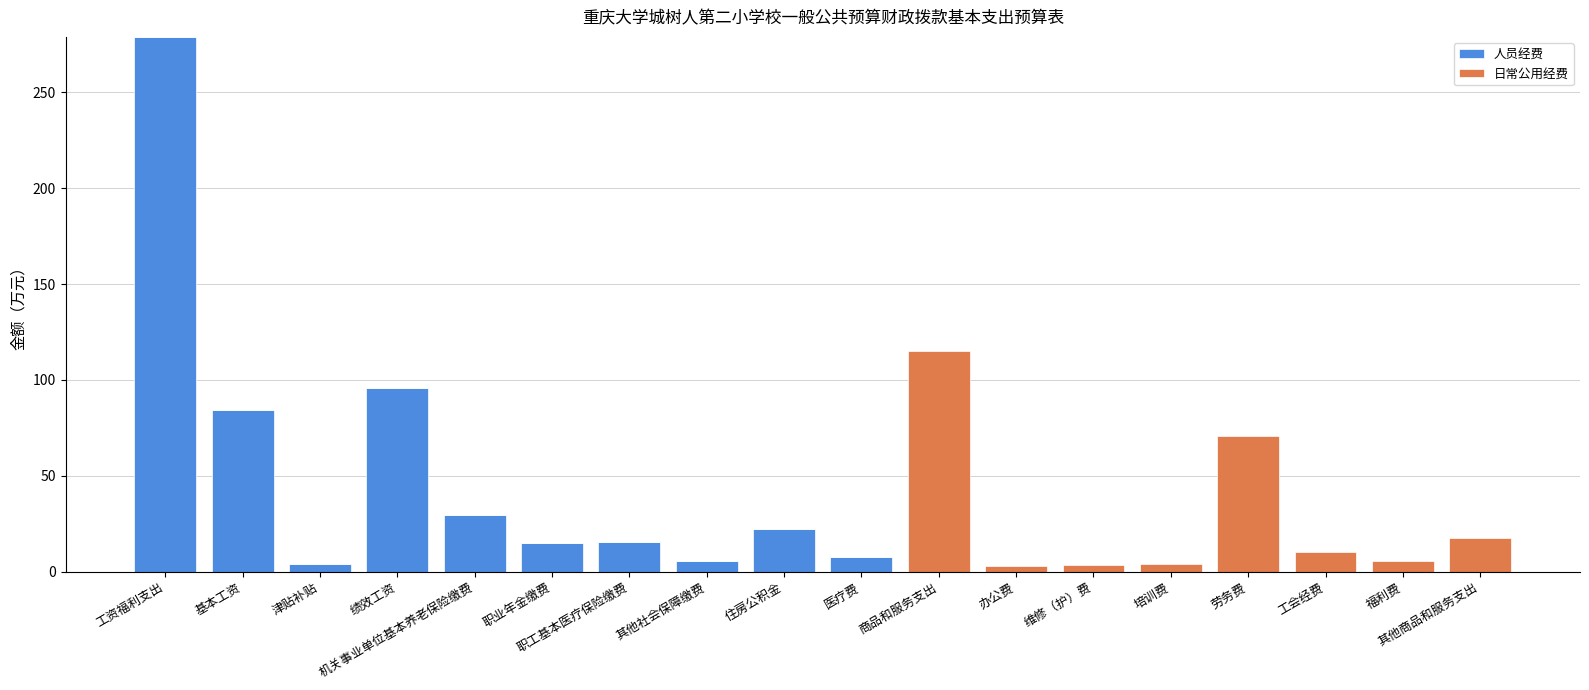

Which category has the highest value in the 人员经费 series?

工资福利支出